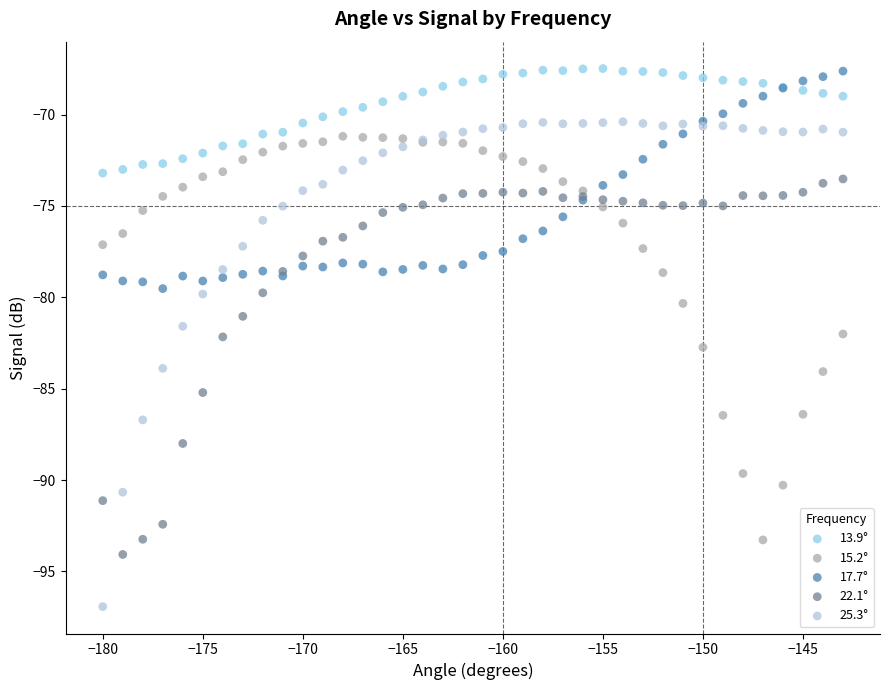

What is the X range (max minus min) for the scatter plot?

37.0